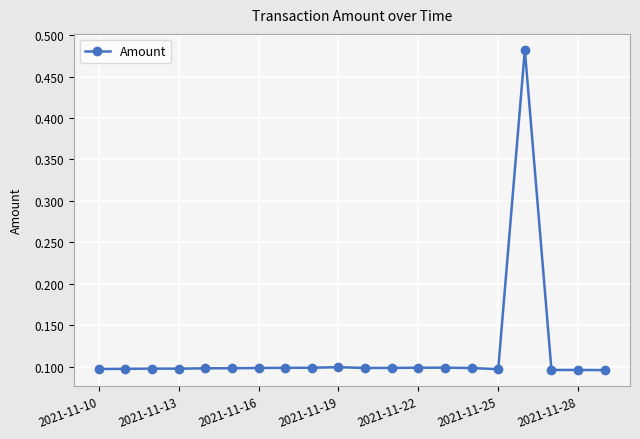

How many values are between 0 and 1?

20